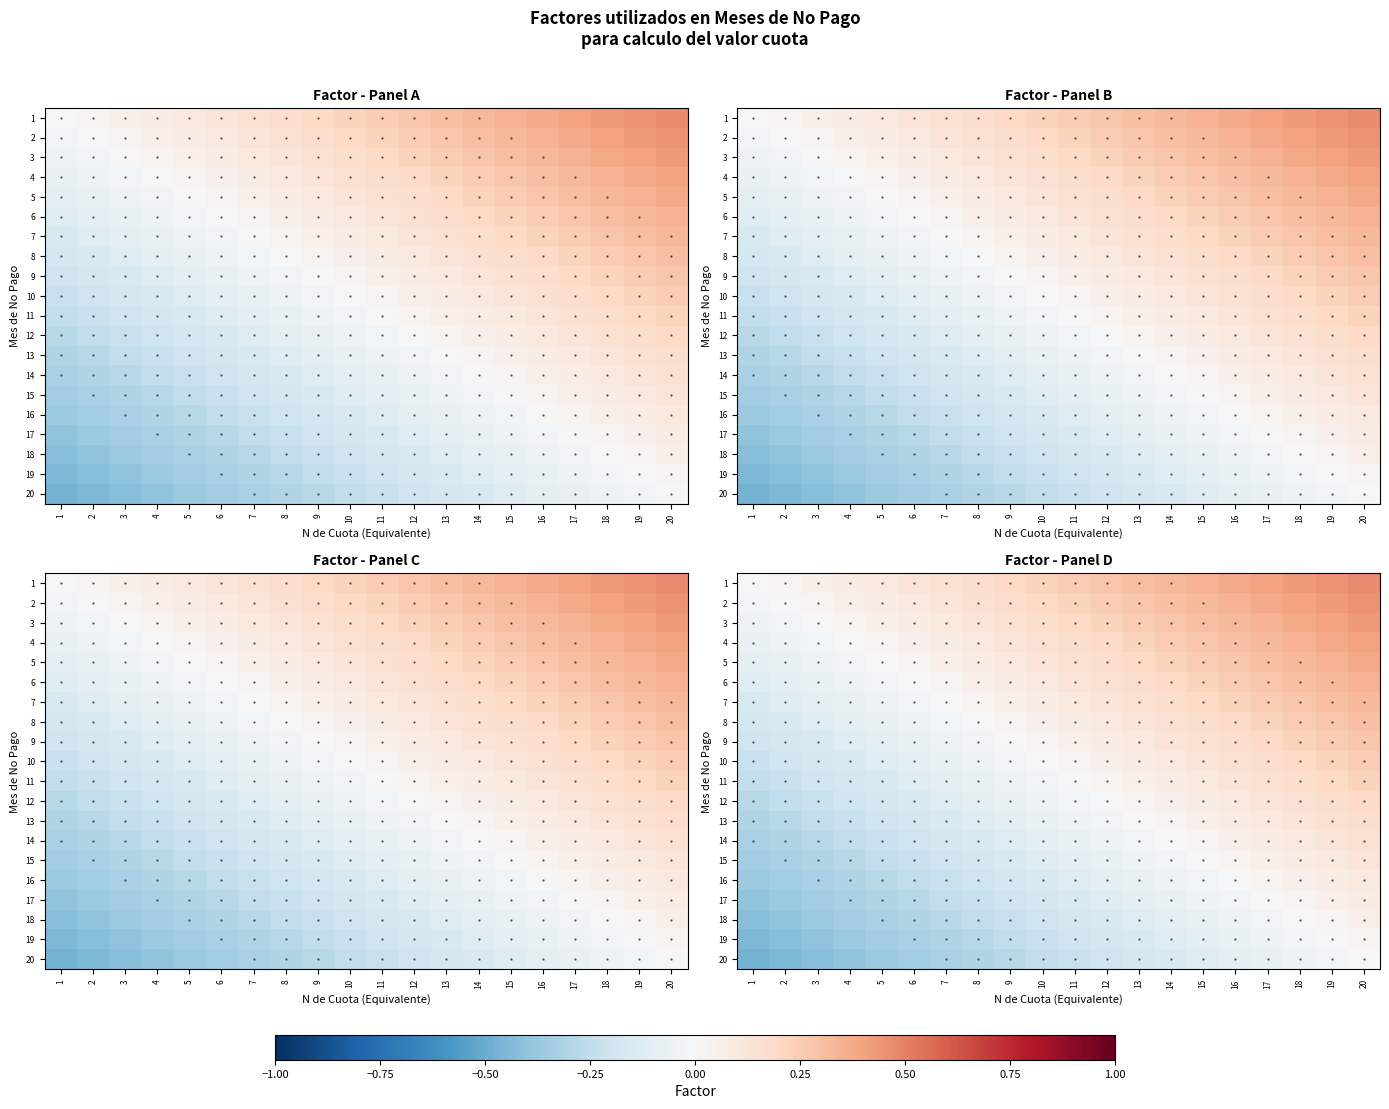

Which category has the lowest value across all series?

1